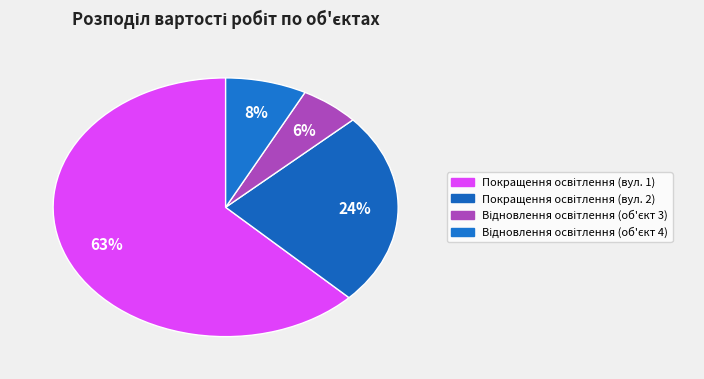

How many segments does this pie chart have?

4